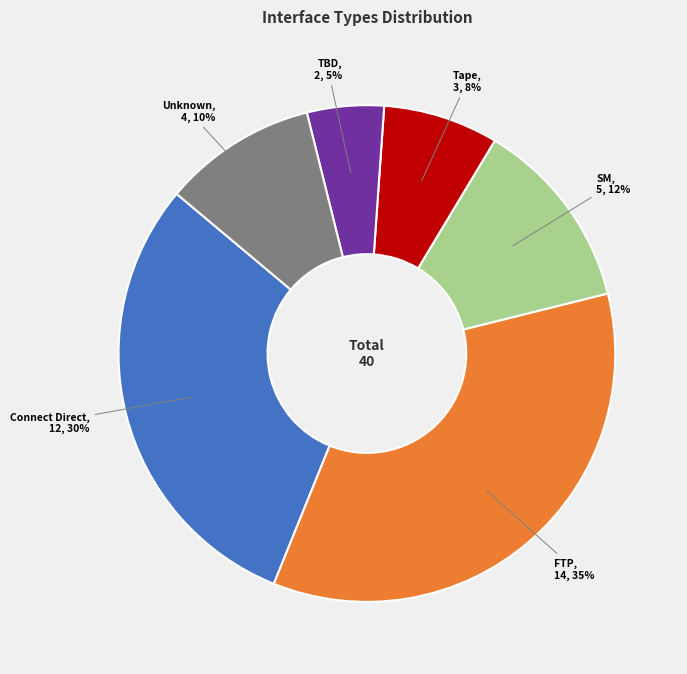

Count the number of slices in the pie.

6